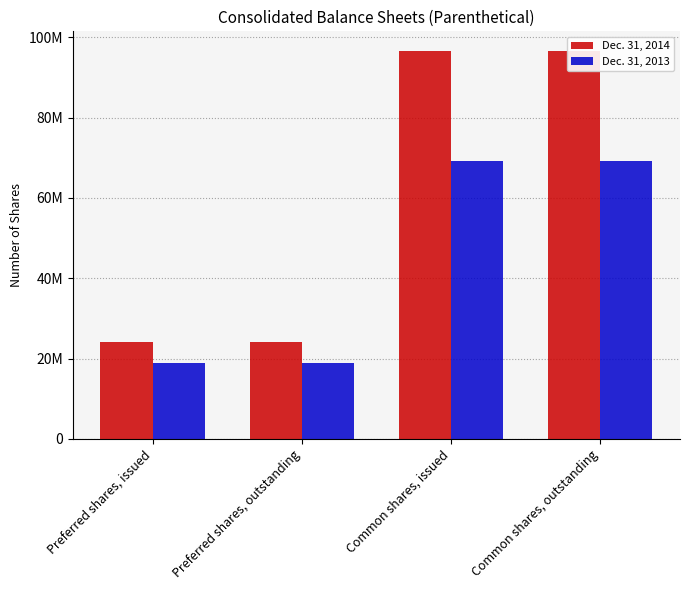

Which series has the widest spread of values?

Dec. 31, 2014